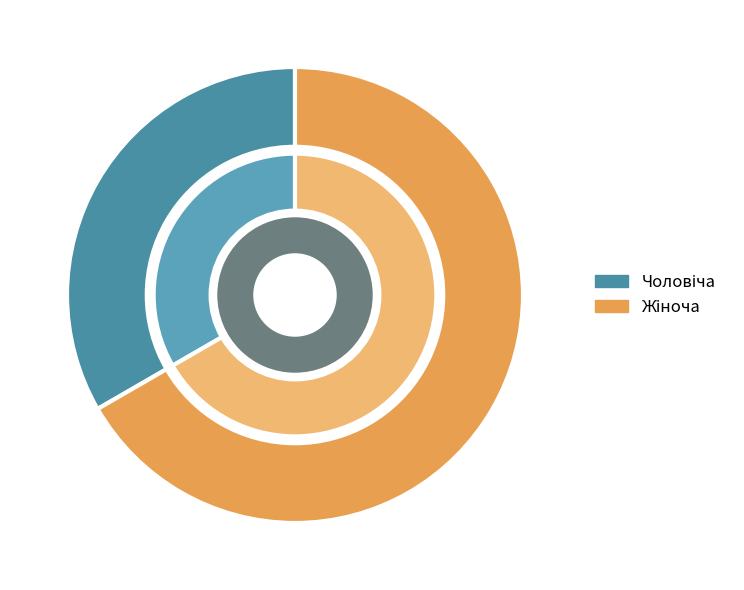

Does Жіноча account for over 50% of the chart?

Yes